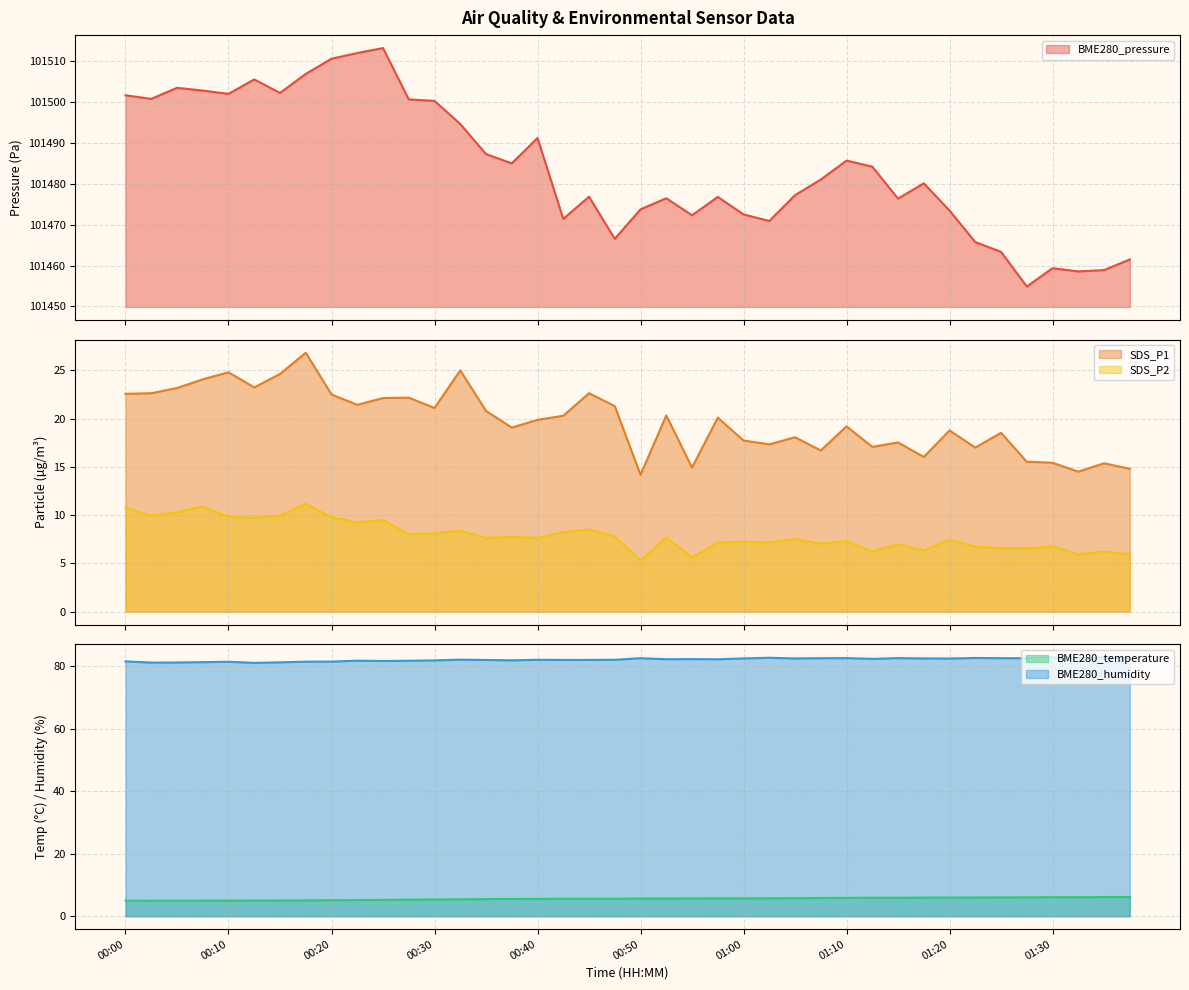

Which category has the lowest value across all series?

00:03